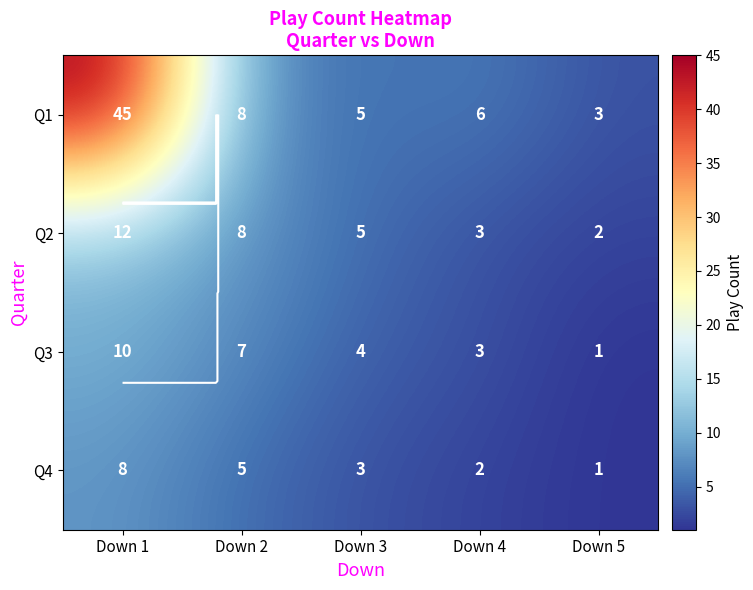

Which series has the largest total across all categories?

Q1